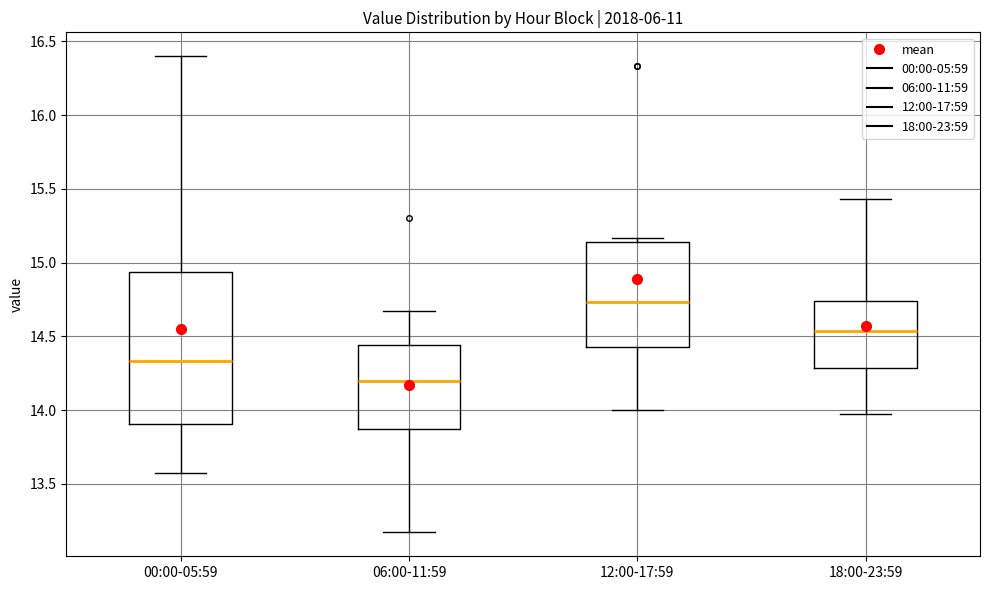

Reading left to right, transcribe this box plot: for each box, give where its median line is, the range the box spans, and where its two whiskers end, as read against the y-axis. The values are not printed on the chart, so give them approximately, as read against the axis.

00:00-05:59: median 14.35, box 13.90 to 14.95, whiskers 13.55 to 16.40
06:00-11:59: median 14.20, box 13.85 to 14.45, whiskers 13.15 to 14.65
12:00-17:59: median 14.75, box 14.45 to 15.15, whiskers 14.00 to 15.15 (just above the box's upper edge)
18:00-23:59: median 14.55, box 14.30 to 14.75, whiskers 13.95 to 15.45